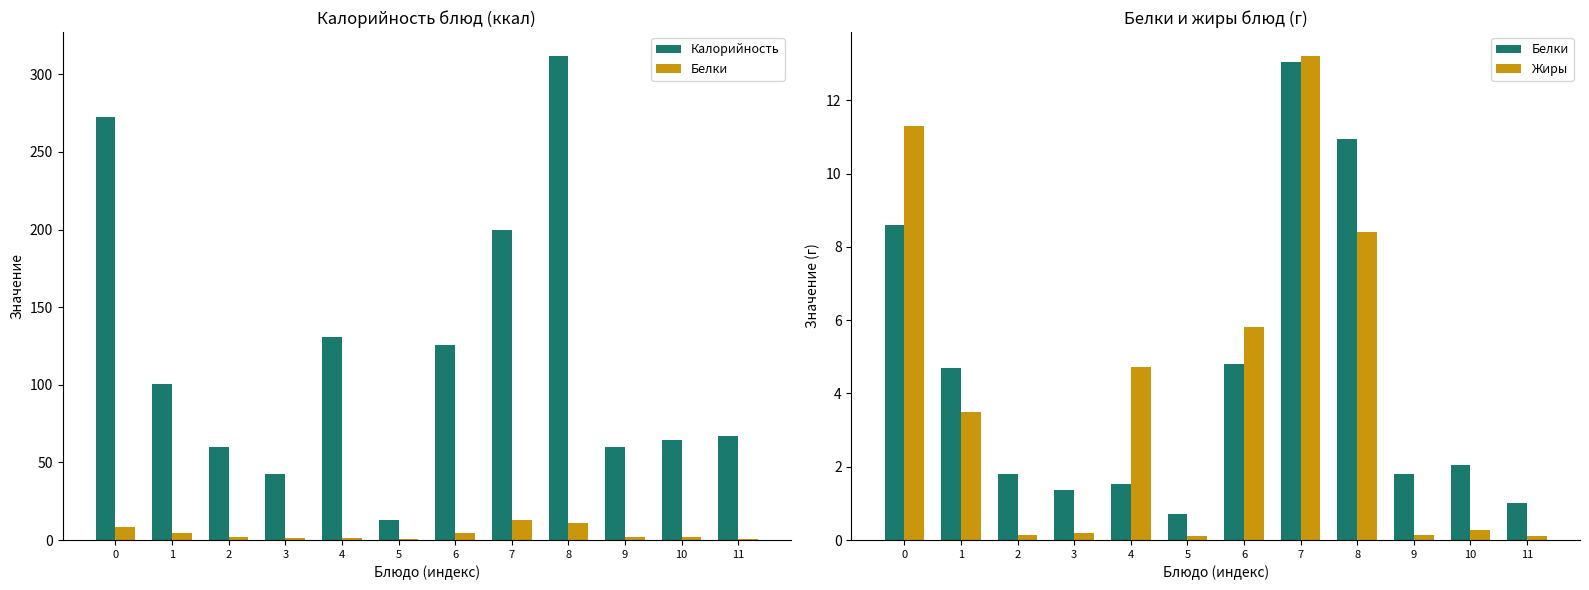

Is it true that Белки equals 4.8 at 6?

True